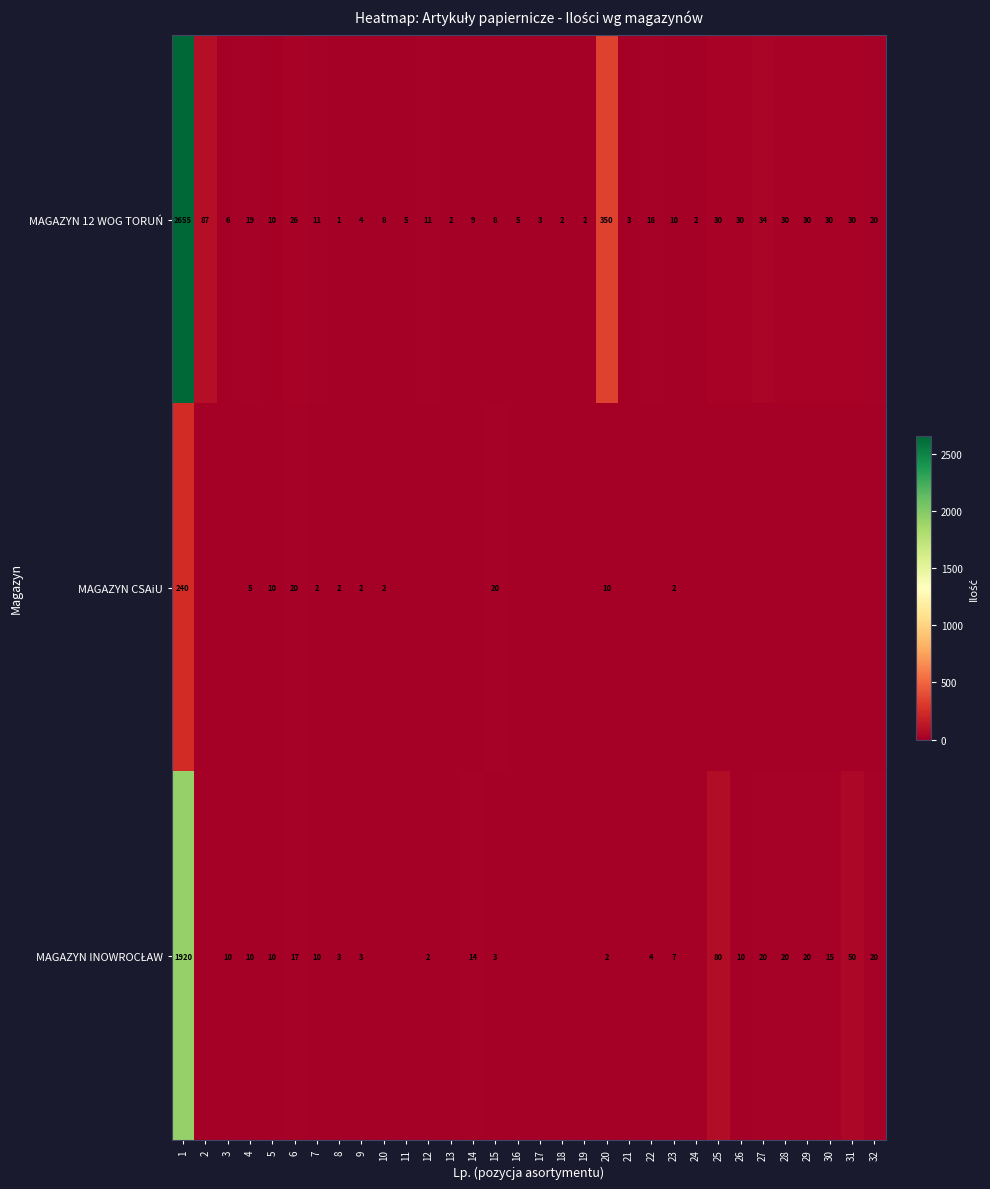

Is it true that MAGAZYN CSAiU equals 1 at 8?

False